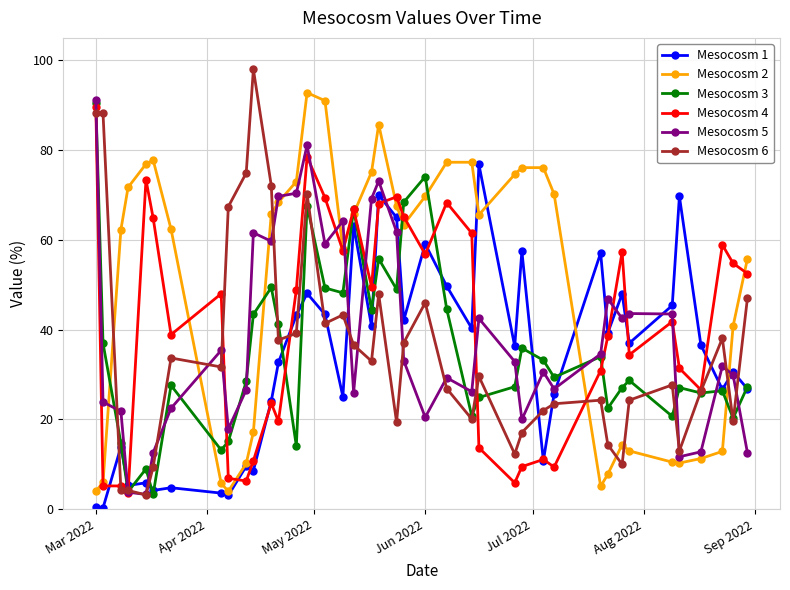

Which series has the largest total across all categories?

Mesocosm 2